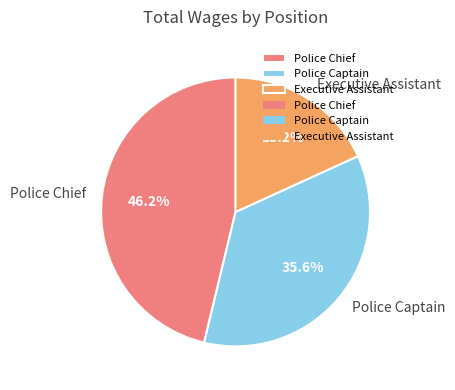

Do Police Captain and Police Chief together represent more than half of the pie?

Yes